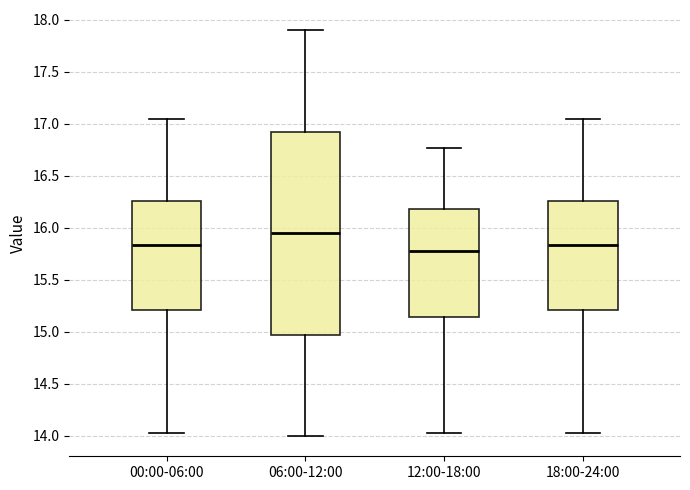

Reading left to right, read every box against the y-axis: the position of its median line, the range the box covers, and the ends of its whiskers. The values are not printed on the chart, so give them approximately, as read against the axis.

00:00-06:00: median 15.85, box 15.20 to 16.25, whiskers 14.05 to 17.05
06:00-12:00: median 15.95, box 15.00 to 16.95, whiskers 14.00 to 17.90
12:00-18:00: median 15.80, box 15.15 to 16.20, whiskers 14.05 to 16.75
18:00-24:00: median 15.85, box 15.20 to 16.25, whiskers 14.05 to 17.05